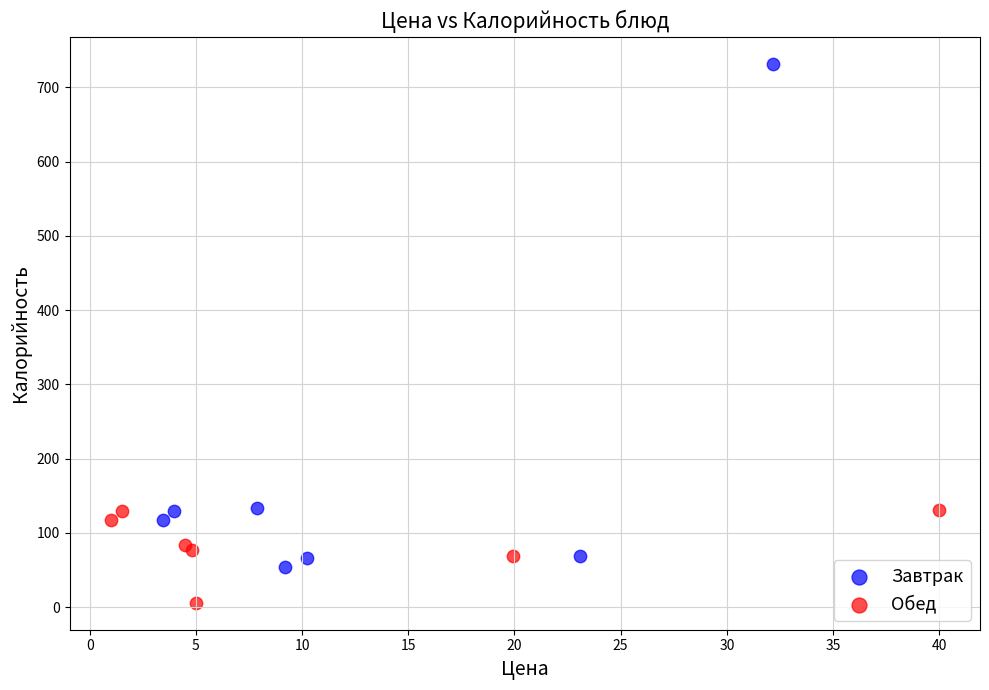

Which series has the largest Y range (max minus min)?

Завтрак